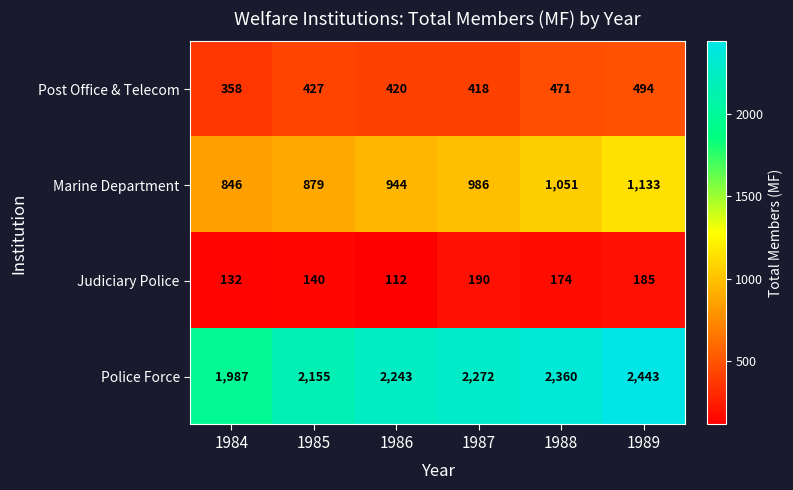

Between 1985 and 1989, which series saw the biggest shift?

Police Force